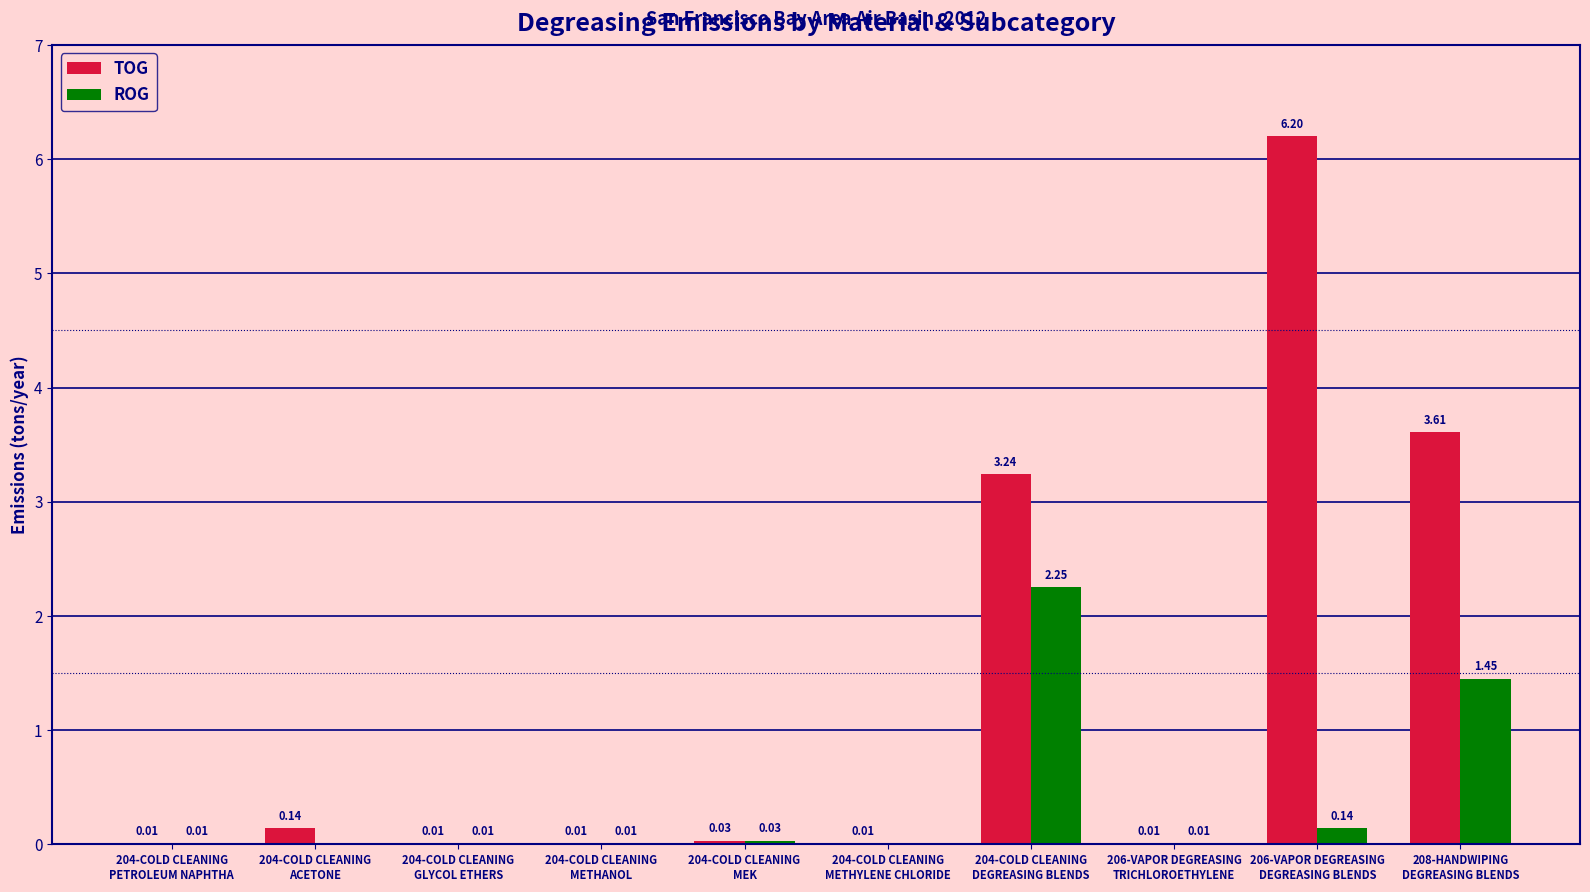

What is the sum of all ROG values?

3.9